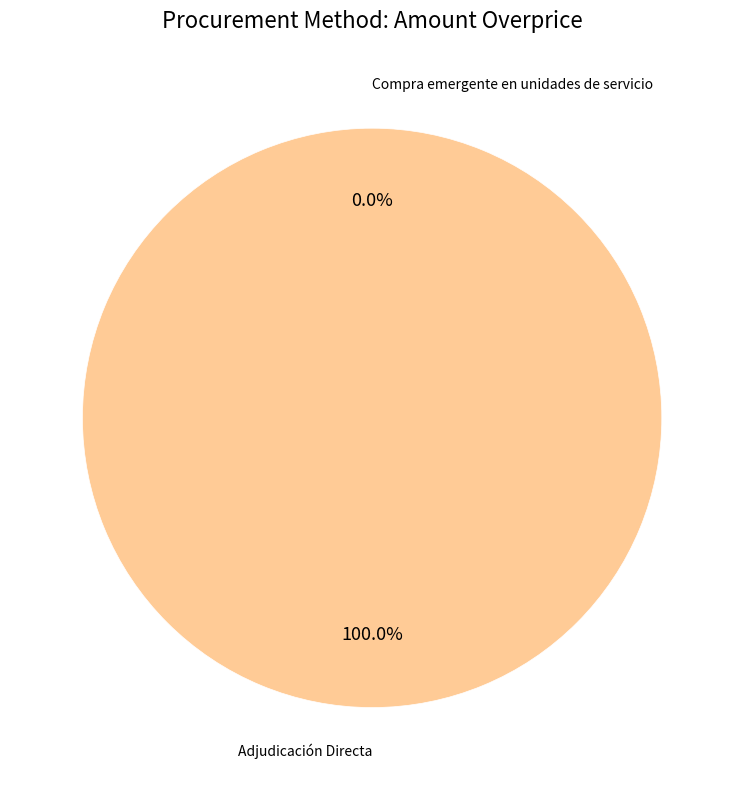

Is there any slice that represents more than half of the pie?

Yes